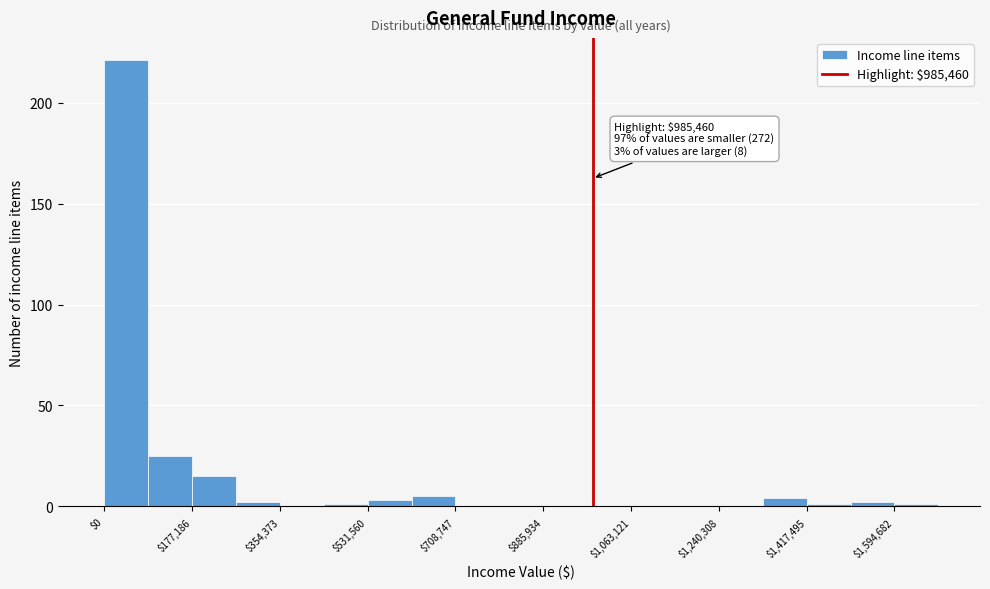

Over which range of the x-axis is the bar tallest?

0 to 80000